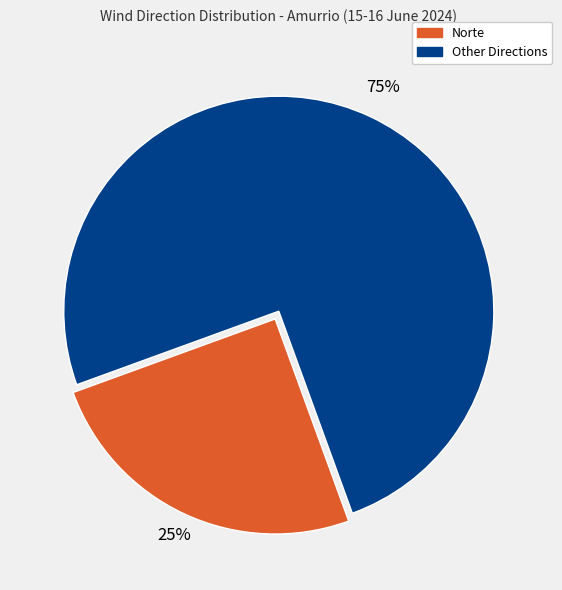

To the nearest percent, what is the difference between the largest and smallest slice percentages?

50%